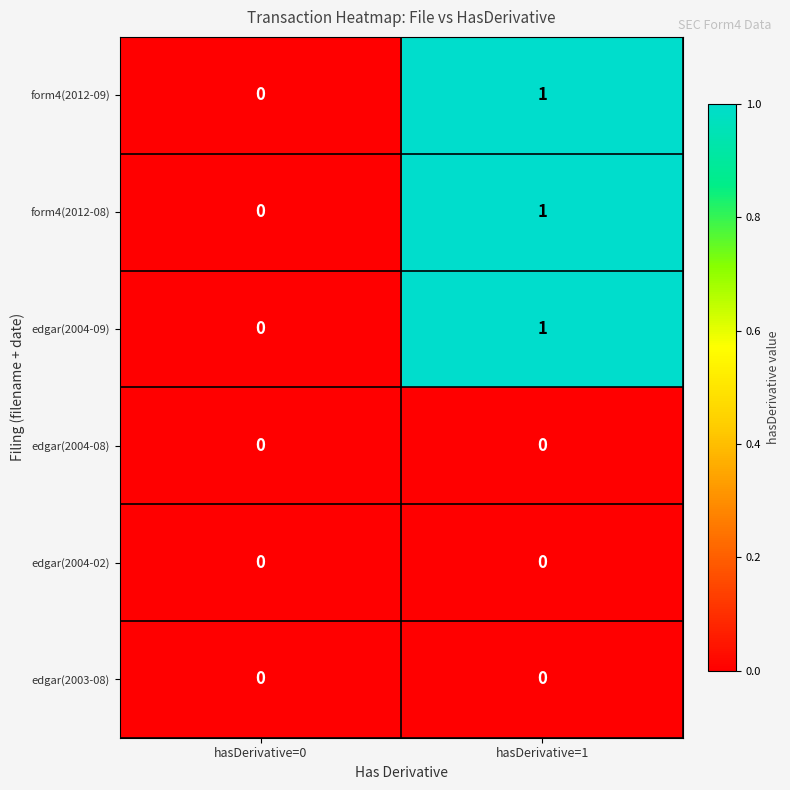

The value of edgar(2004-02) at hasDerivative=0 is 0. True or false?

True